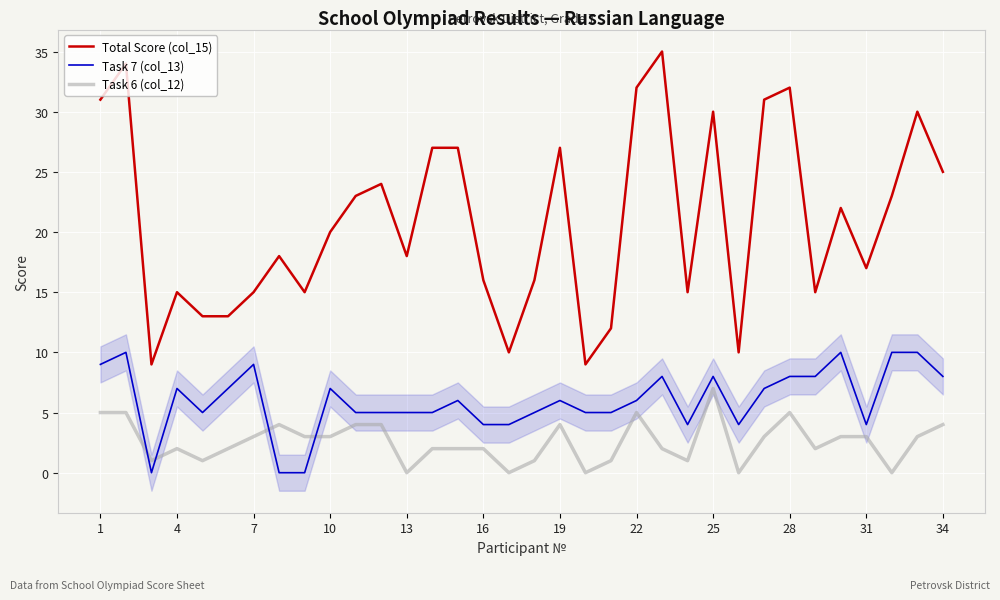

The Total Score (col_15) series shows 31 at 1. True or false?

True